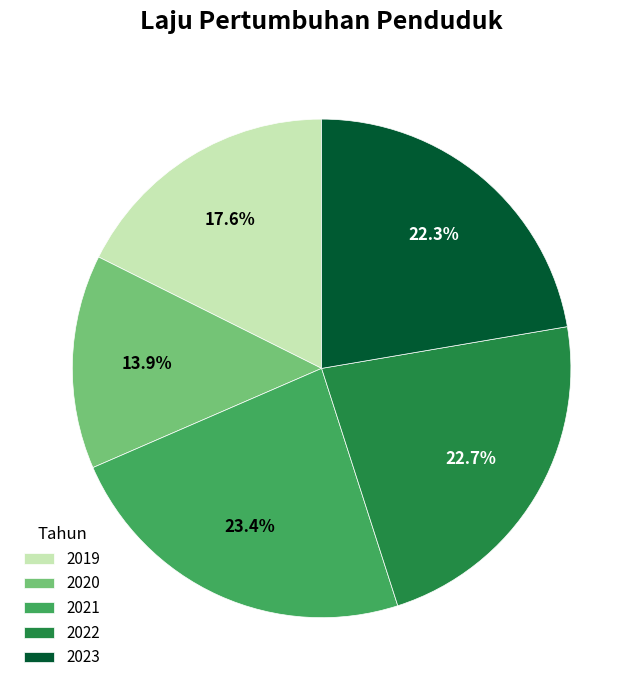

To the nearest percent, what percentage of the pie is 2019?

18%